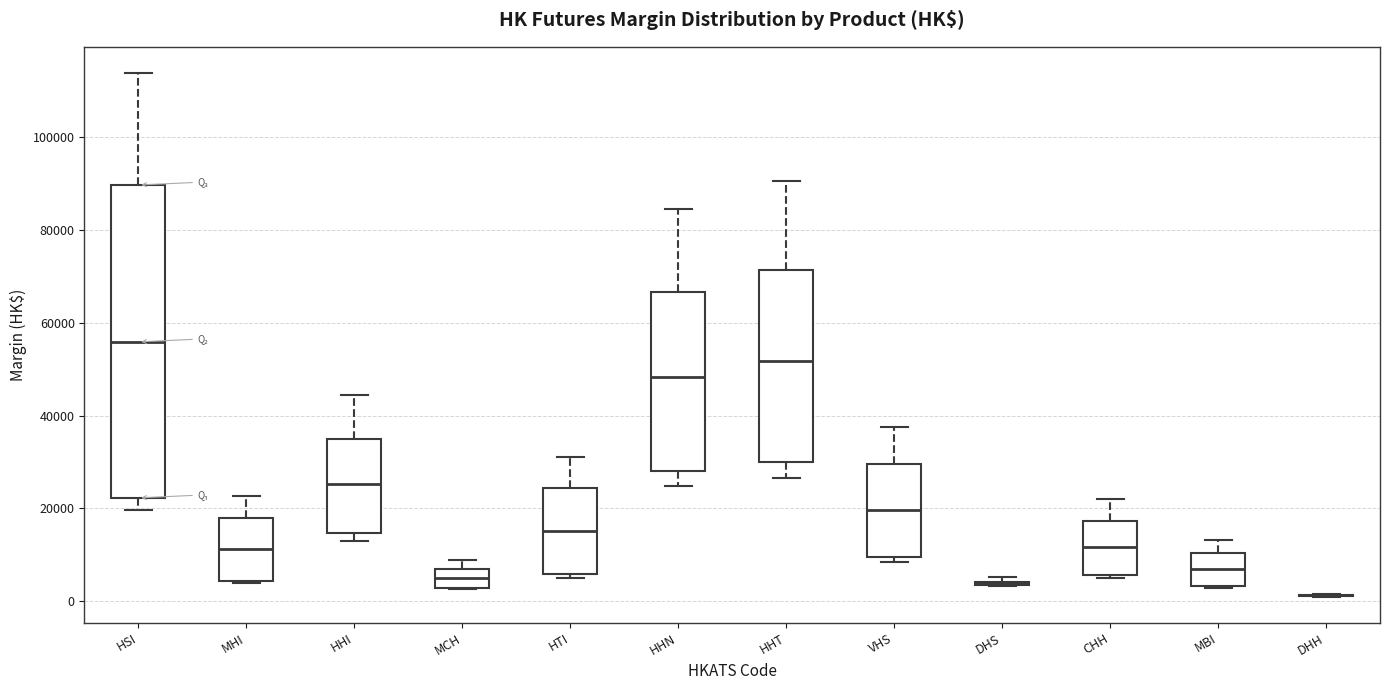

Reading left to right, read every box against the y-axis: the position of its median line, the range the box covers, and the ends of its whiskers. The values are not printed on the chart, so give them approximately, as read against the axis.

HSI: median 56000, box 22000 to 90000, whiskers 20000 to 114000
MHI: median 12000, box 4000 to 18000, whiskers 4000 to 22000
HHI: median 26000, box 14000 to 34000, whiskers 14000 (just below the box's lower edge) to 44000
MCH: median 6000 (inside the box), box 2000 to 6000, whiskers 2000 to 8000
HTI: median 16000, box 6000 to 24000, whiskers 6000 (just below the box's lower edge) to 32000
HHN: median 48000, box 28000 to 66000, whiskers 24000 to 84000
HHT: median 52000, box 30000 to 72000, whiskers 26000 to 90000
VHS: median 20000, box 10000 to 30000, whiskers 8000 to 38000
DHS: box collapsed to a line at 4000, whiskers 4000 to 6000
CHH: median 12000, box 6000 to 18000, whiskers 4000 to 22000
MBI: median 6000, box 4000 to 10000, whiskers 2000 to 14000
DHH: box collapsed to a line at 2000, whiskers 2000 to 2000